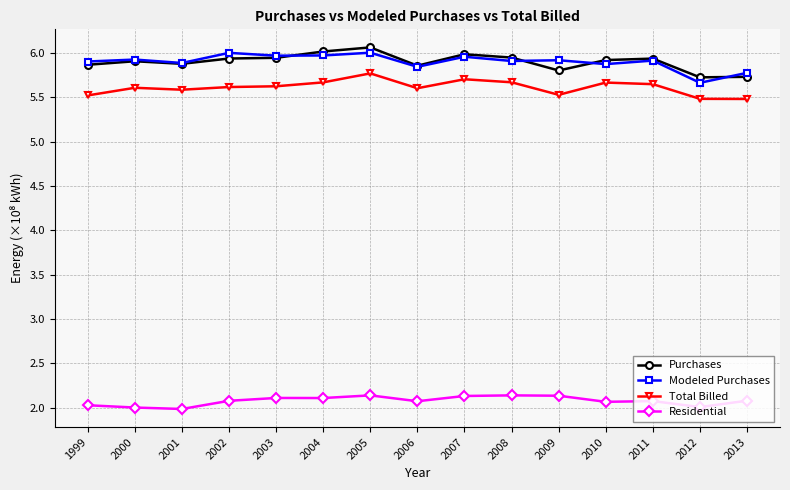

True or false: Purchases and Total Billed cross at least once.

False